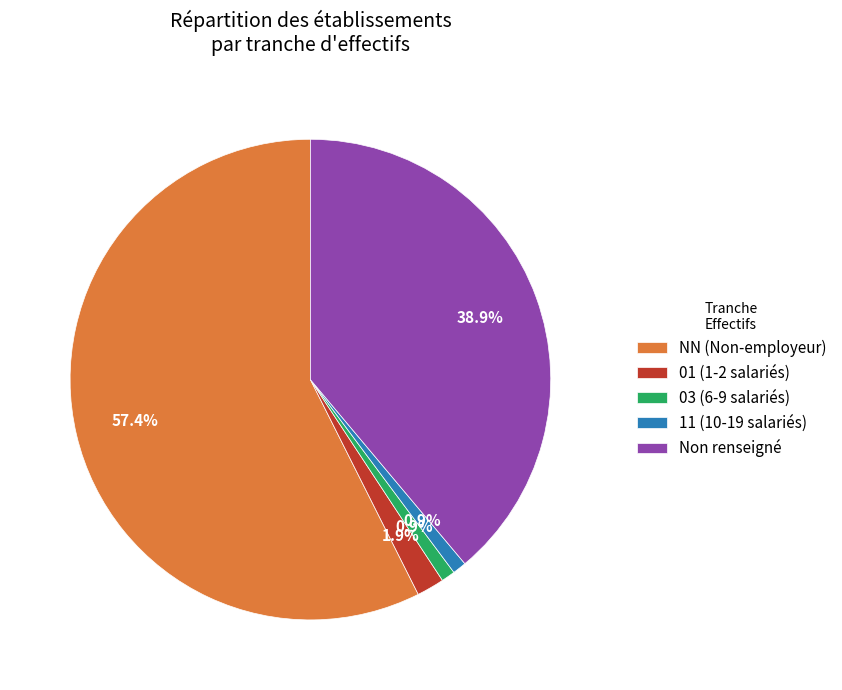

Which has a higher value, 01 (1-2 salariés) or NN (Non-employeur)?

NN (Non-employeur)